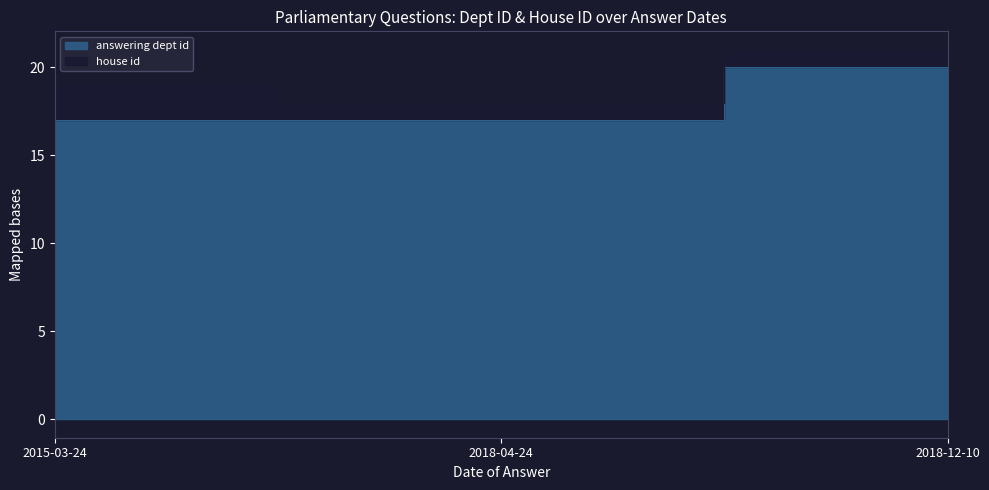

Rank the categories by value from lowest to highest.

2015-03-24, 2018-04-24, 2018-12-10